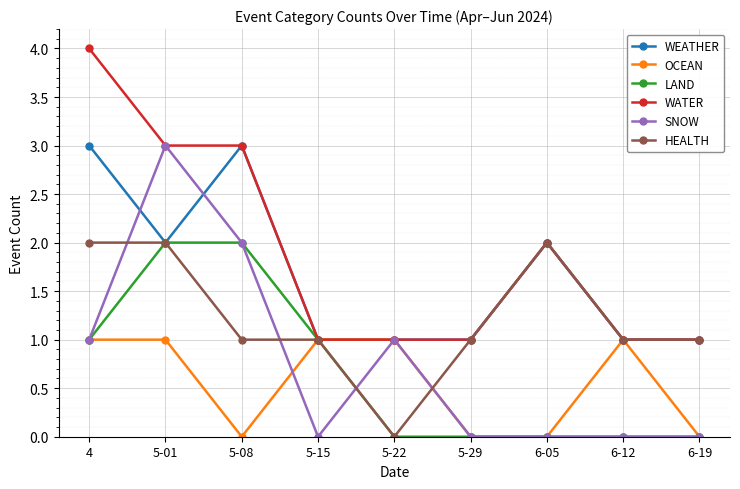

Count the number of data series in this chart.

6